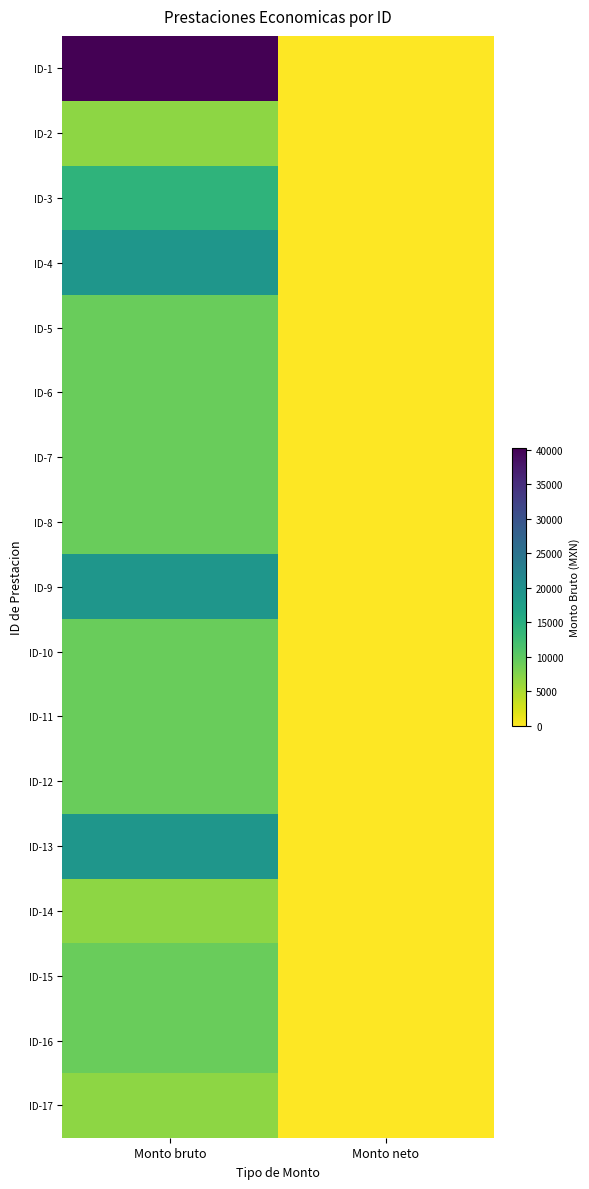

Reading right to left, extract all data points from this chart.

ID-1: Monto neto=0.0	Monto bruto=40309.0
ID-2: Monto neto=0.0	Monto bruto=6778.0
ID-3: Monto neto=0.0	Monto bruto=14015.5
ID-4: Monto neto=0.0	Monto bruto=19118.0
ID-5: Monto neto=0.0	Monto bruto=9143.5
ID-6: Monto neto=0.0	Monto bruto=9143.5
ID-7: Monto neto=0.0	Monto bruto=9143.5
ID-8: Monto neto=0.0	Monto bruto=9143.5
ID-9: Monto neto=0.0	Monto bruto=19118.0
ID-10: Monto neto=0.0	Monto bruto=9143.5
ID-11: Monto neto=0.0	Monto bruto=9143.5
ID-12: Monto neto=0.0	Monto bruto=9143.5
ID-13: Monto neto=0.0	Monto bruto=19118.0
ID-14: Monto neto=0.0	Monto bruto=6778.0
ID-15: Monto neto=0.0	Monto bruto=9143.5
ID-16: Monto neto=0.0	Monto bruto=9143.5
ID-17: Monto neto=0.0	Monto bruto=6778.0